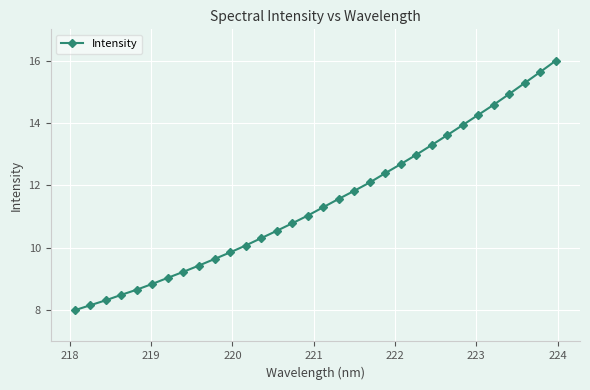

What is the greatest value displayed?

16.0